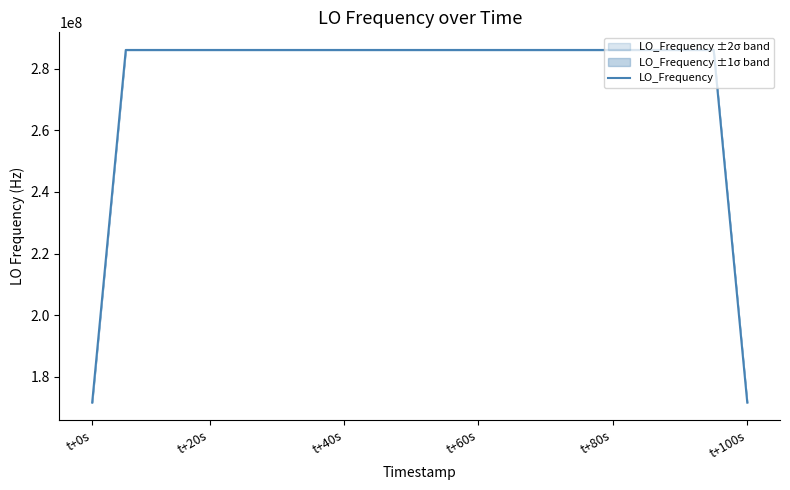

Count the number of data series in this chart.

1